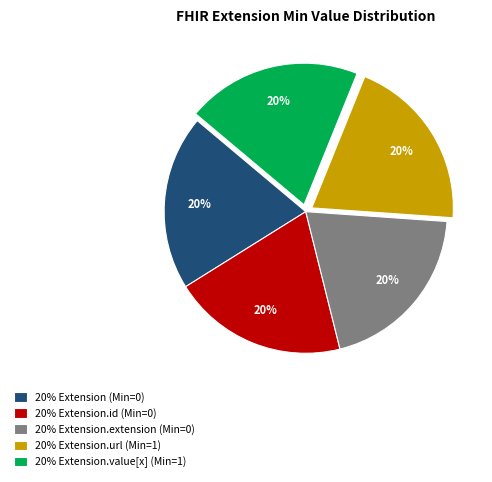

To the nearest percent, what is the combined percentage of 20% Extension.value[x] (Min=1) and 20% Extension.id (Min=0)?

40%